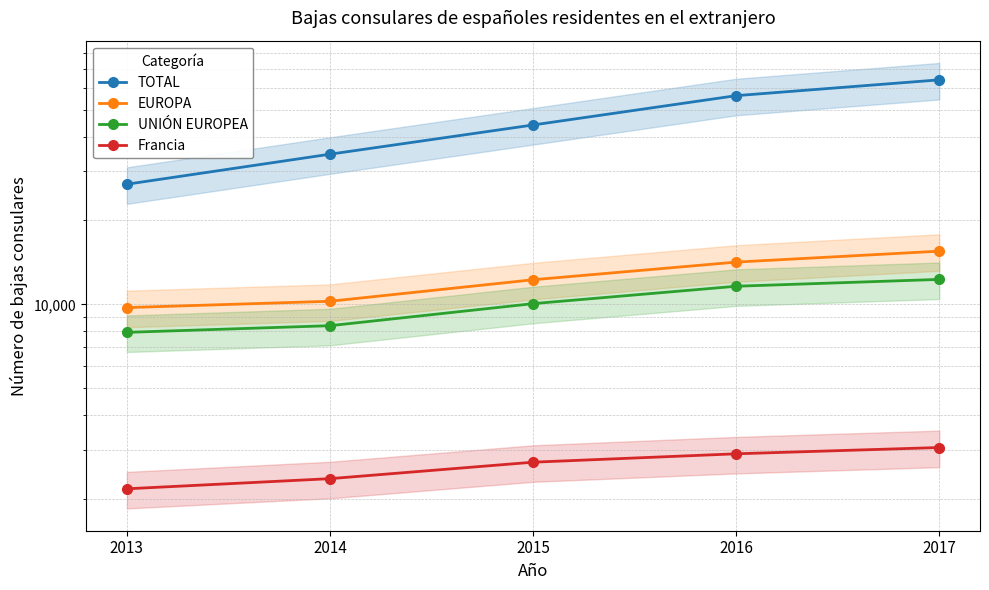

Reading left to right, transcribe all the data shown in this chart.

TOTAL: 2013=26991	2014=34600	2015=44057	2016=56144	2017=63983
EUROPA: 2013=9732	2014=10254	2015=12251	2016=14176	2017=15519
UNIÓN EUROPEA: 2013=7930	2014=8379	2015=10055	2016=11611	2017=12286
Francia: 2013=2175	2014=2365	2015=2710	2016=2905	2017=3060